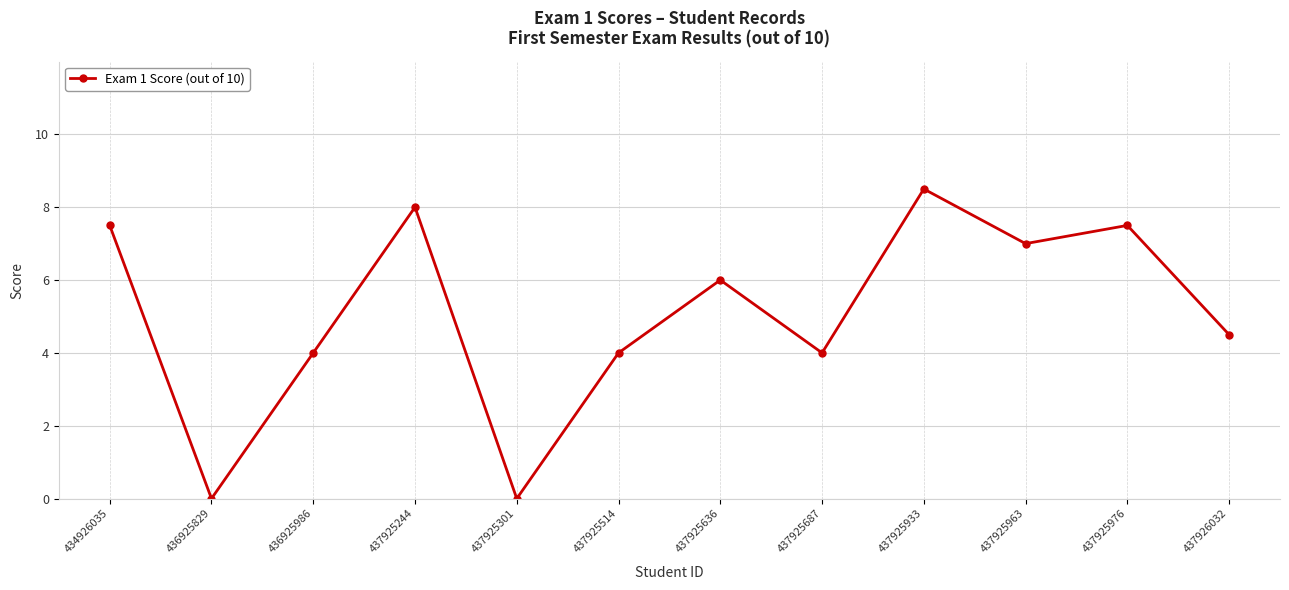

The chart shows a value of 8.0 at 437925244. True or false?

True